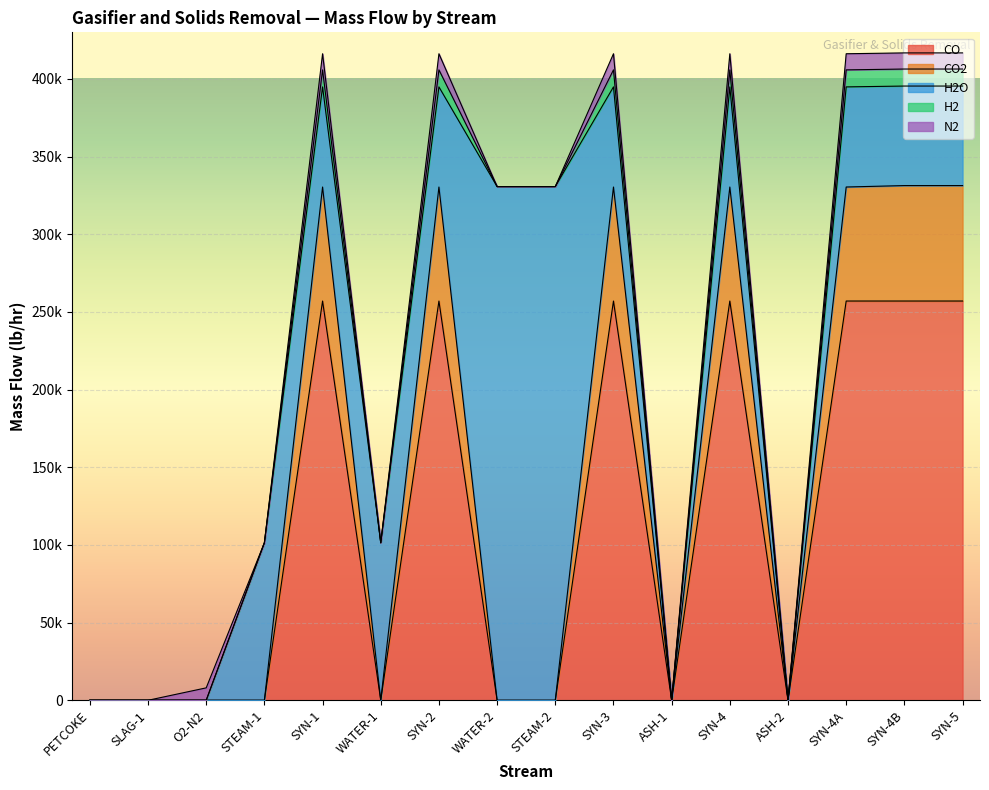

At which label does H2O first exceed 64450?

STEAM-1